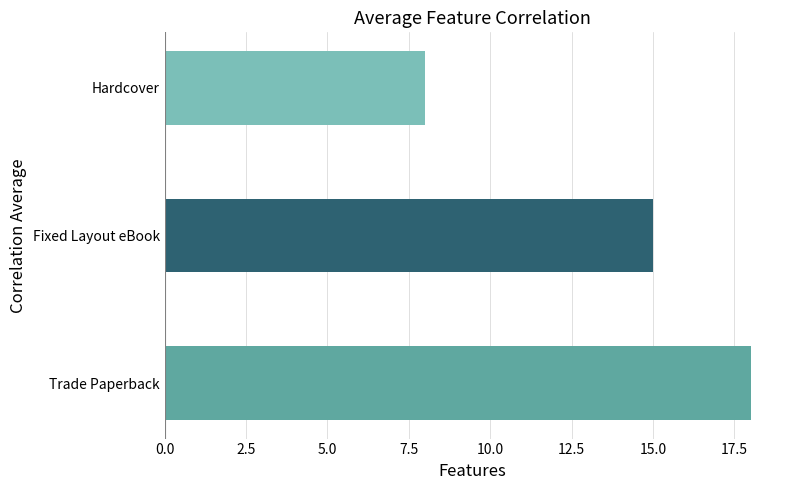

The chart shows a value of 18 at Trade Paperback. True or false?

True